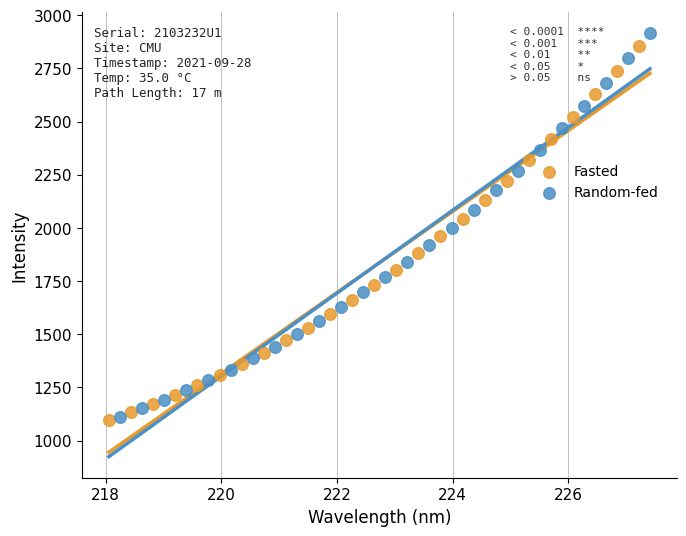

Which series has the largest Y range (max minus min)?

Random-fed